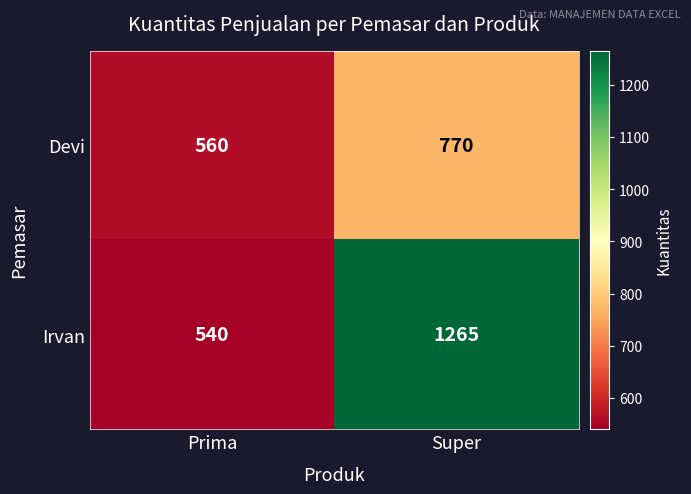

Which label corresponds to the largest value in the chart?

Super